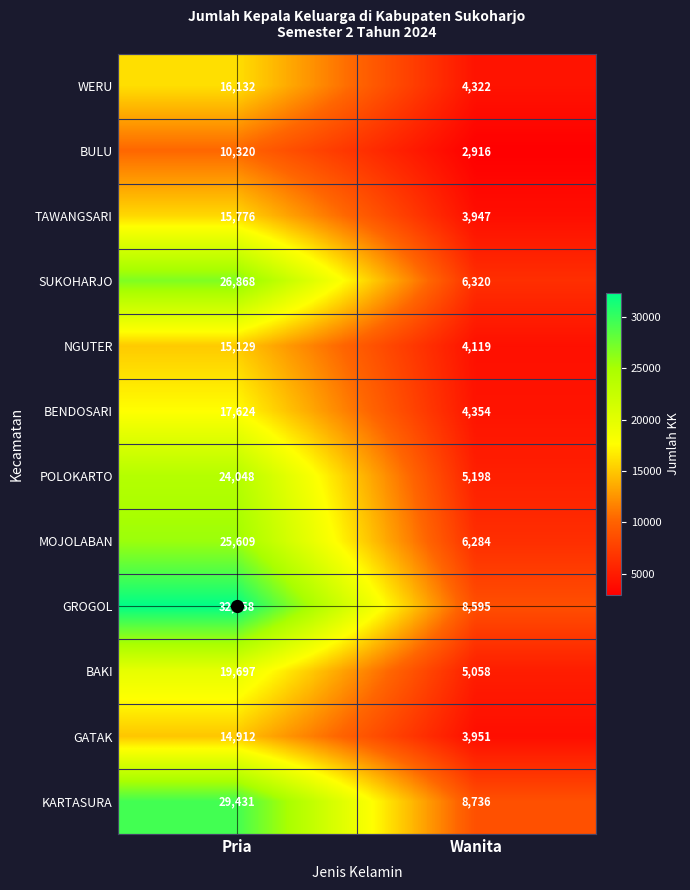

The value of KARTASURA at Pria is 29431. True or false?

True